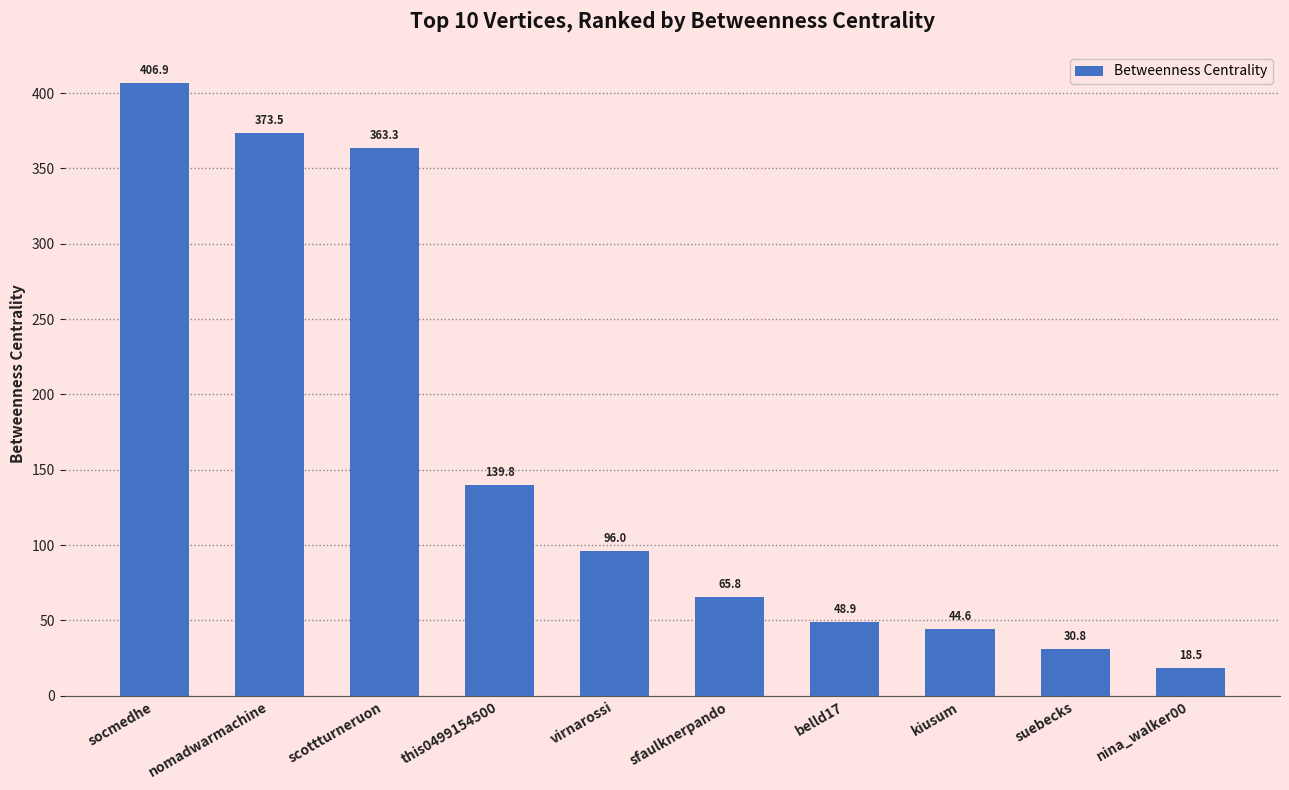

List the labels in order of value, largest first.

socmedhe, nomadwarmachine, scottturneruon, this0499154500, virnarossi, sfaulknerpando, belld17, kiusum, suebecks, nina_walker00